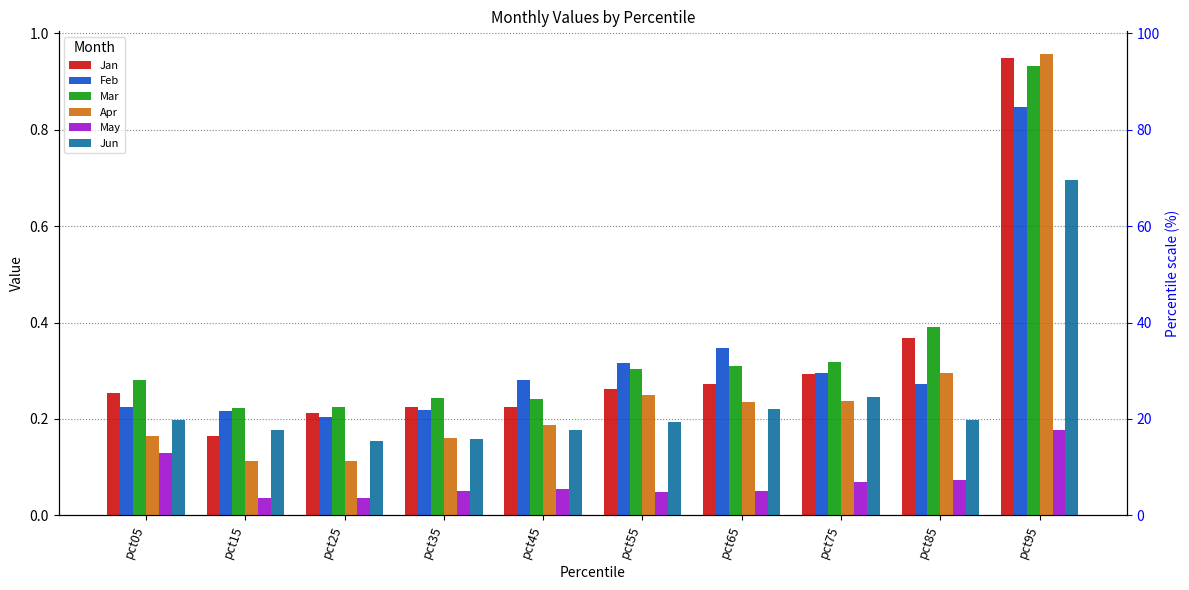

At which label does May reach its minimum?

pct15